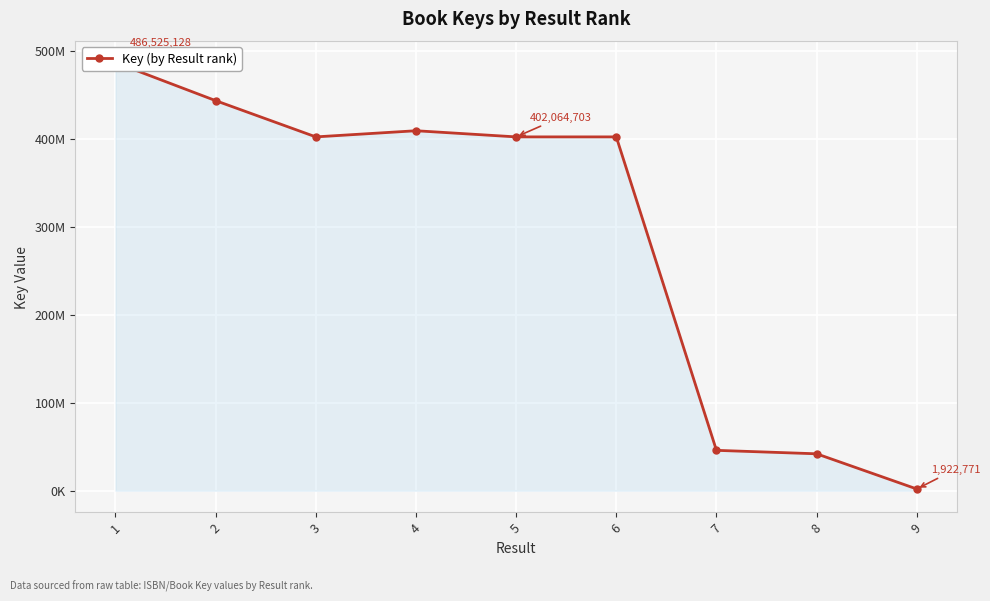

Is it true that the value at 6 is 684974657?

False